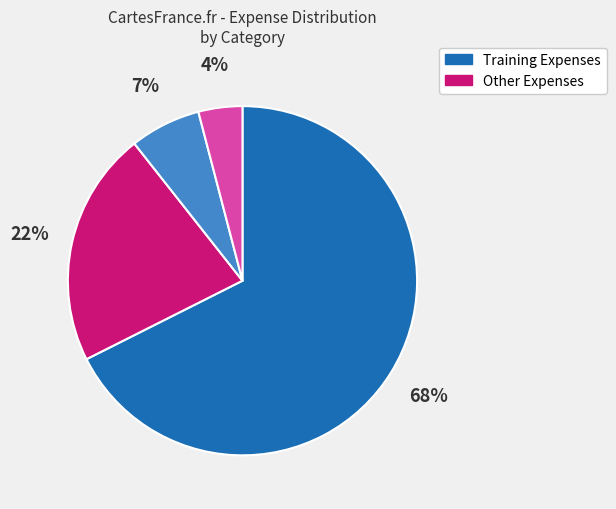

Does any single category account for the majority?

Yes